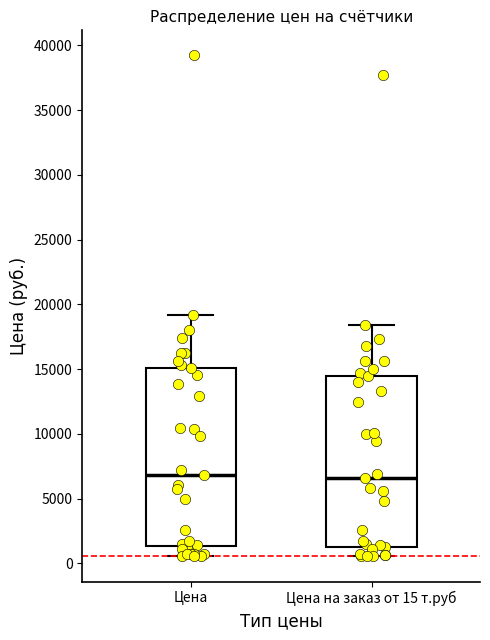

Reading left to right, transcribe this box plot: for each box, give where its median line is, the range the box spans, and where its two whiskers end, as read against the y-axis. The values are not printed on the chart, so give them approximately, as read against the axis.

Цена: median 7000, box 1500 to 15000, whiskers 500 to 19000
Цена на заказ от 15 т.руб: median 6500, box 1000 to 14500, whiskers 500 to 18500